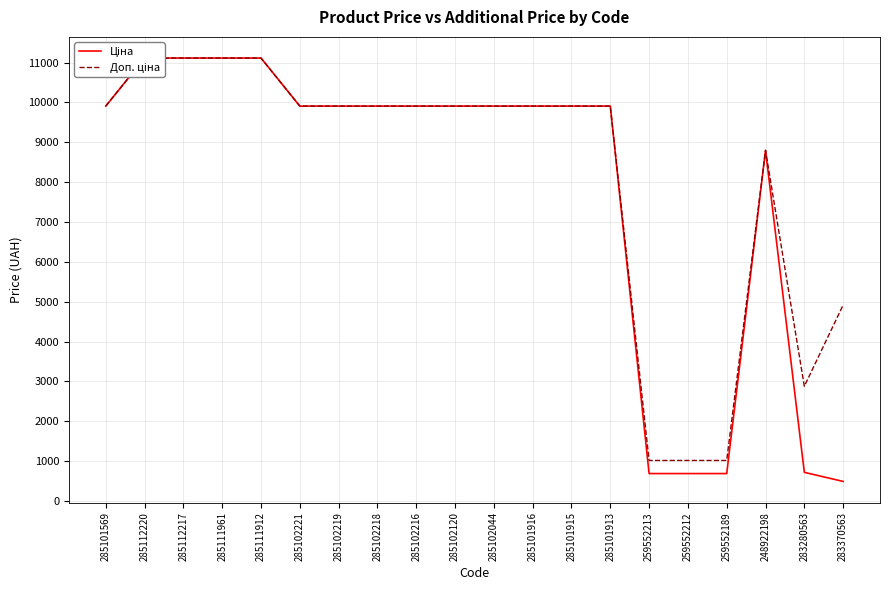

Is this an area chart (filled region under the line)?

No